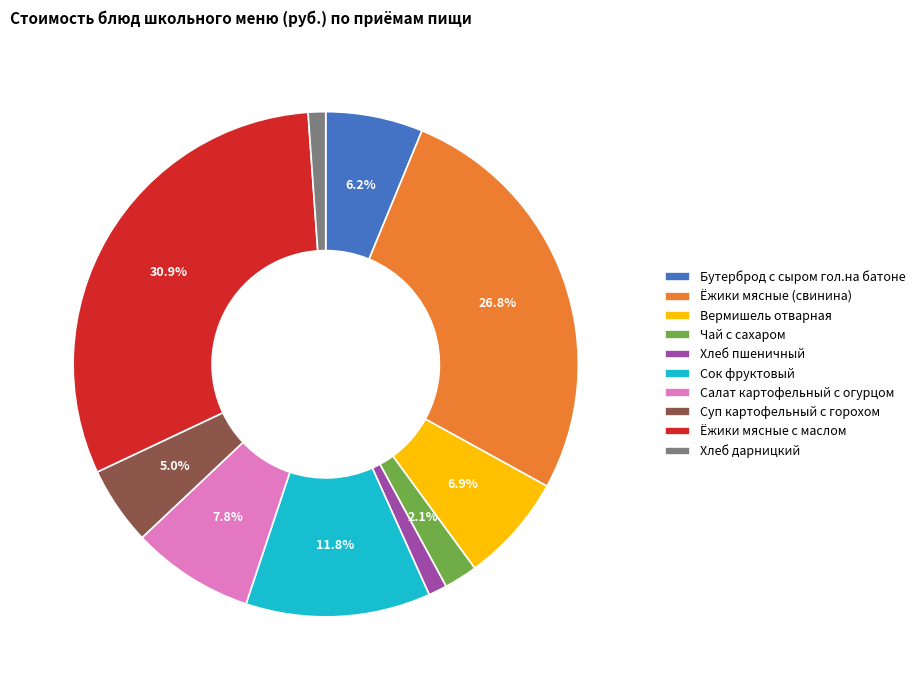

Is it true that Салат картофельный с огурцом is 8% of the pie?

True